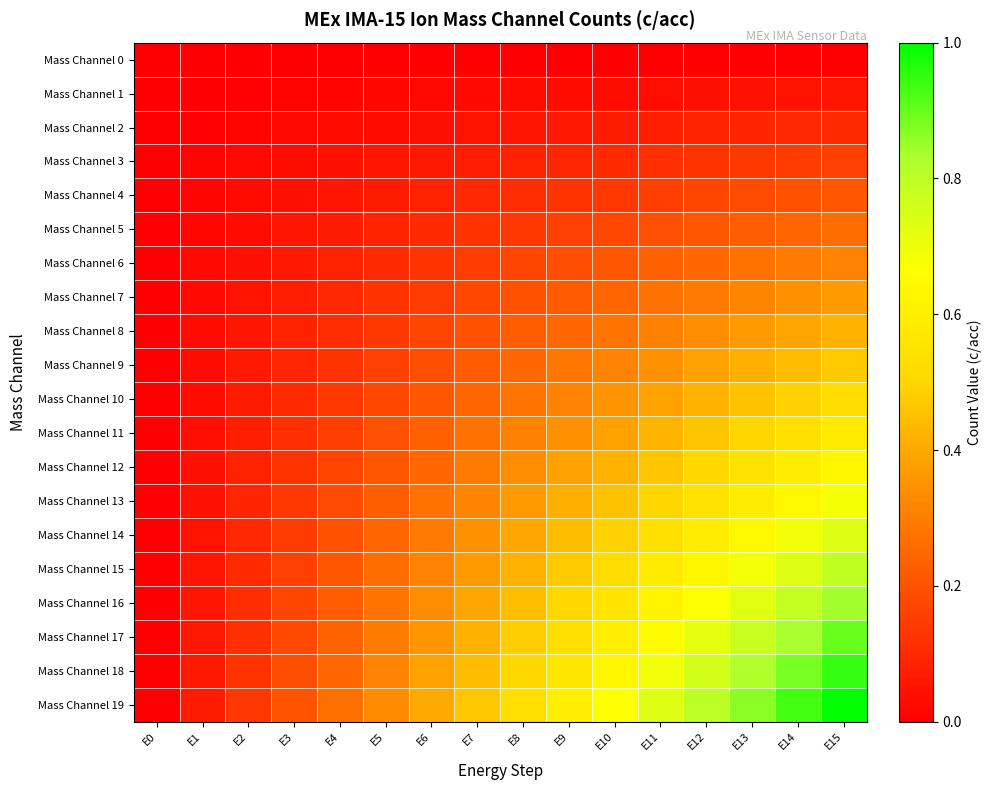

What is the total value across all series at E4?

2.7